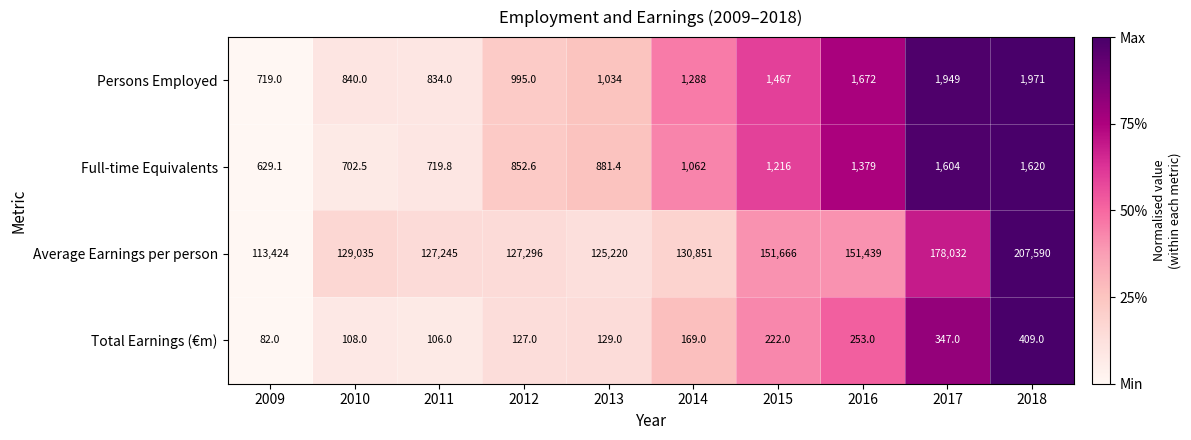

True or false: Full-time Equivalents has a value of 719.8 at 2011.

True